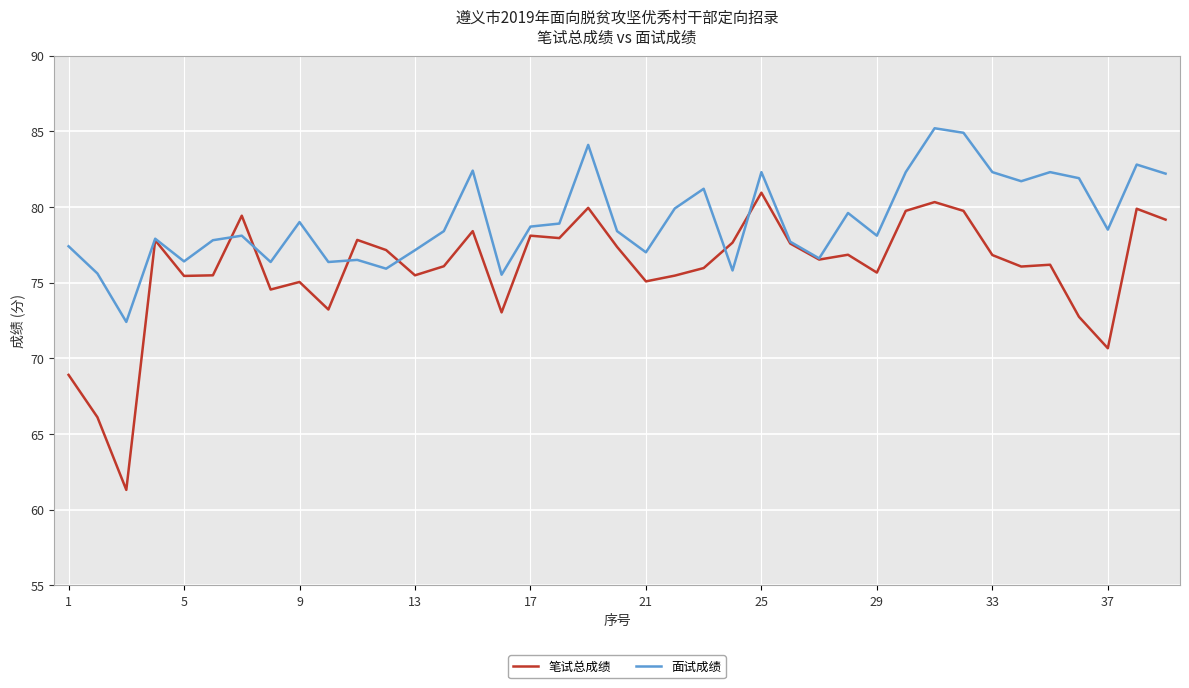

Which series has the largest range (max minus min)?

笔试总成绩